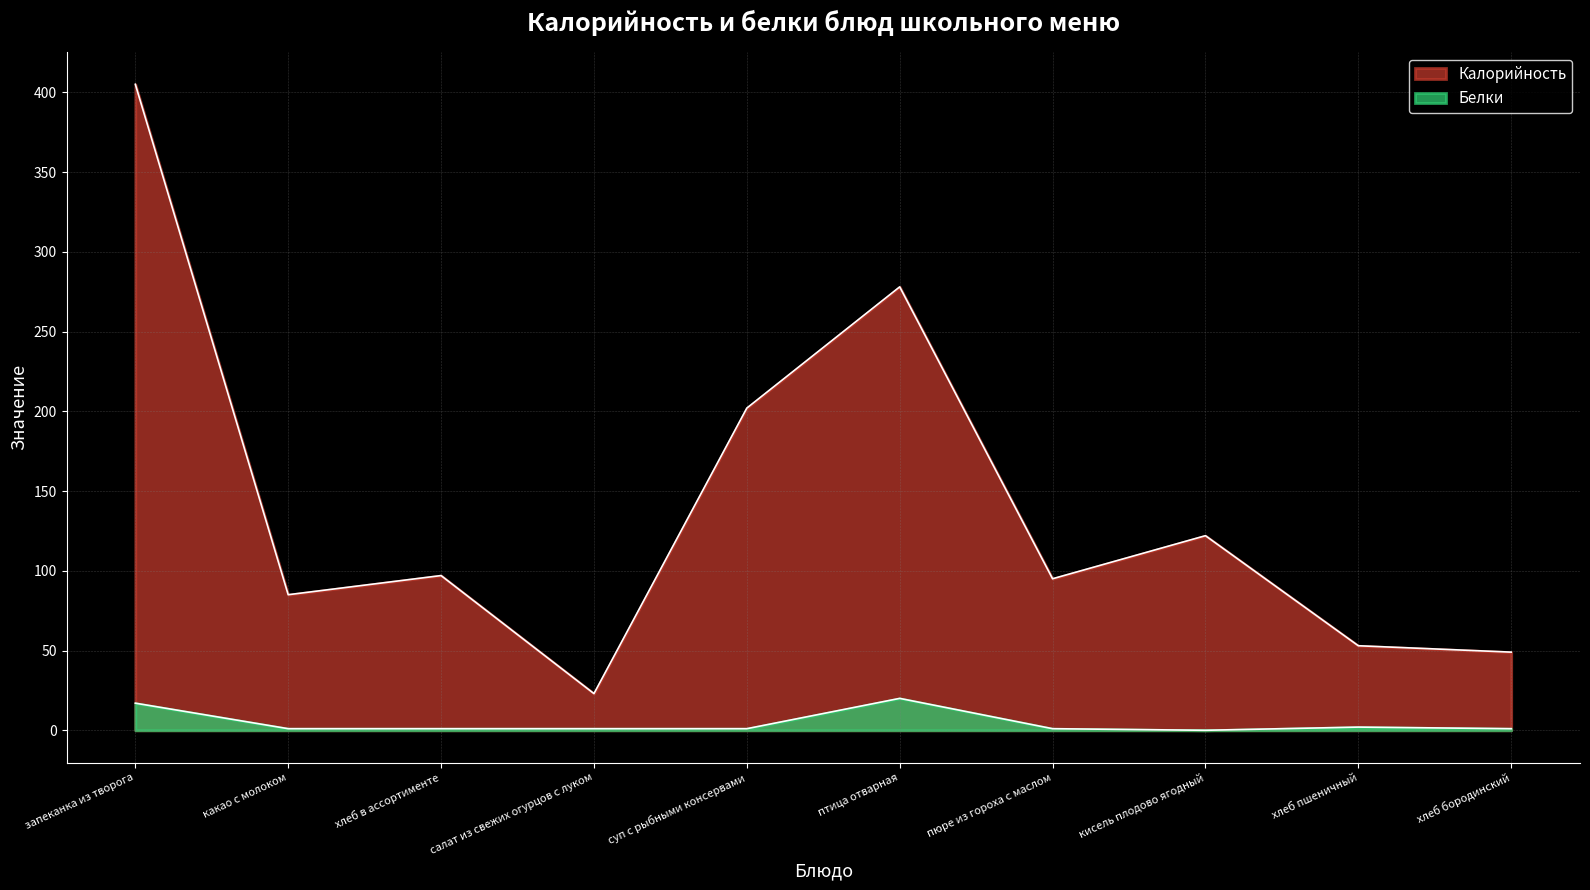

What is the label of the 5th point from the left?

суп с рыбными консервами